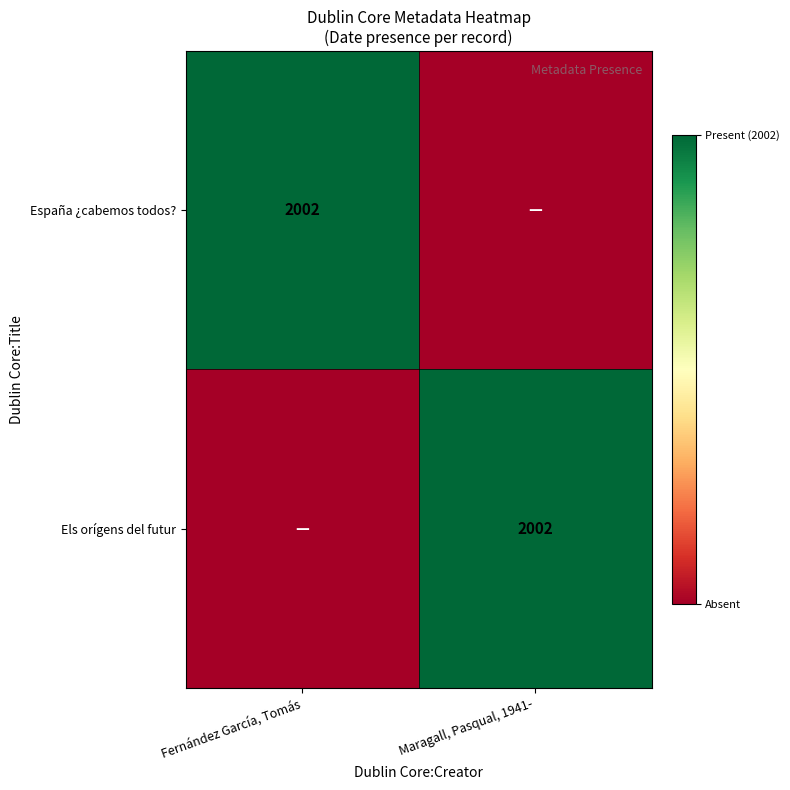

Is it true that Els orígens del futur equals 3166 at Maragall, Pasqual, 1941-?

False